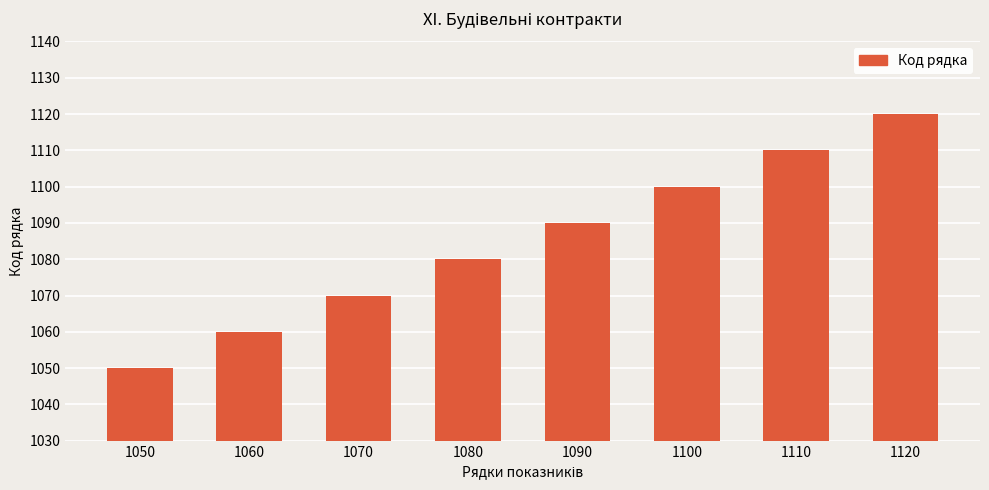

Which label corresponds to the smallest value in the chart?

1050